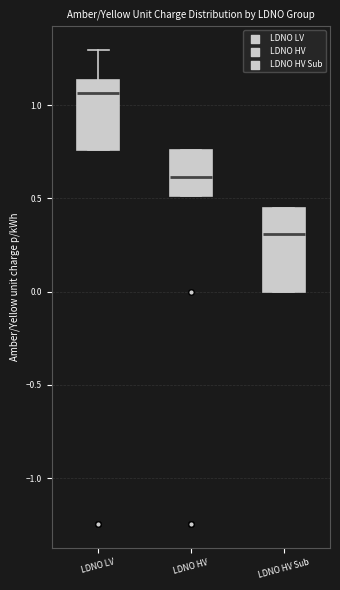

Reading left to right, read every box against the y-axis: the position of its median line, the range the box covers, and the ends of its whiskers. The values are not printed on the chart, so give them approximately, as read against the axis.

LDNO LV: median 1.05, box 0.75 to 1.15, whiskers 0.75 to 1.30
LDNO HV: median 0.60, box 0.50 to 0.75, whiskers 0.50 to 0.75
LDNO HV Sub: median 0.30, box 0.00 to 0.45, whiskers 0.00 to 0.45